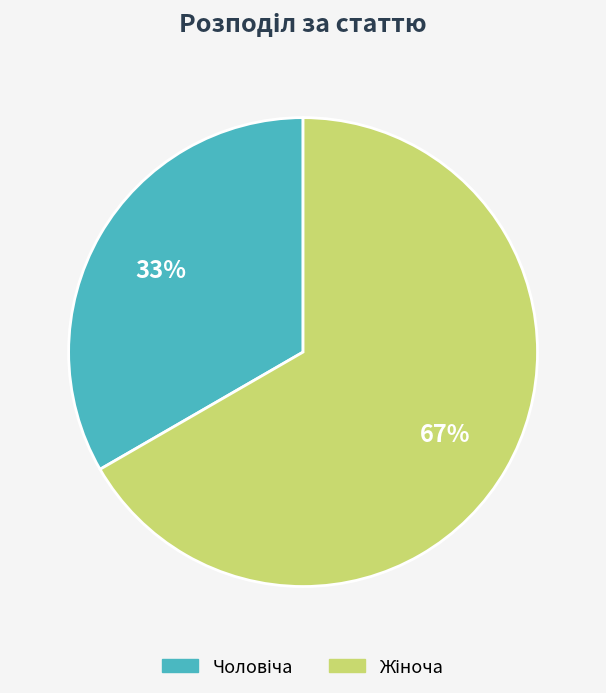

To the nearest percent, what is the average slice percentage?

50%